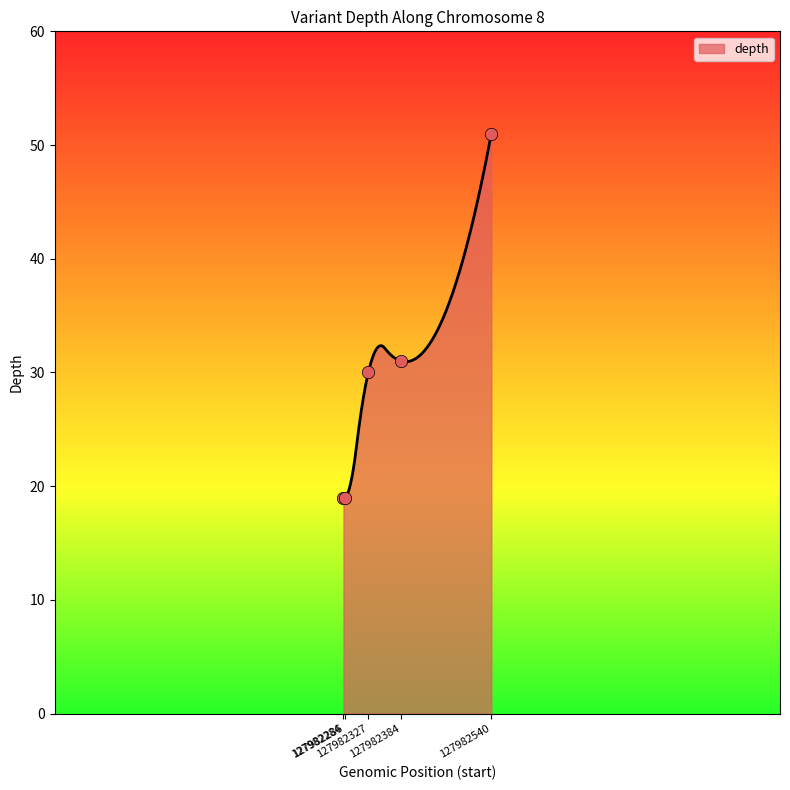

What is the change in value from 127982284 to 127982540?

+32